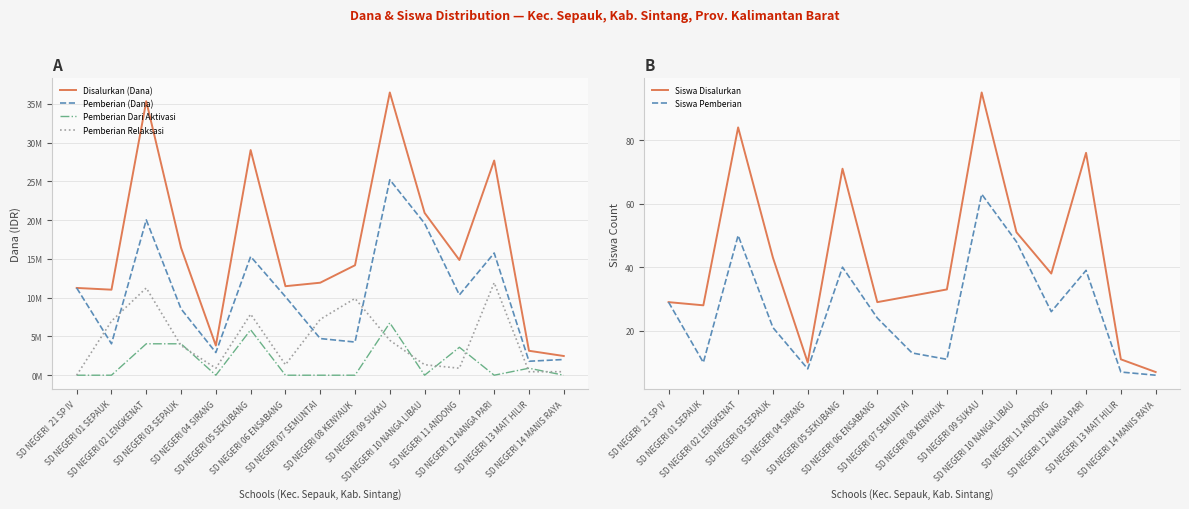

What is the total value across all series at SD NEGERI 03 SEPAUK?

32850064